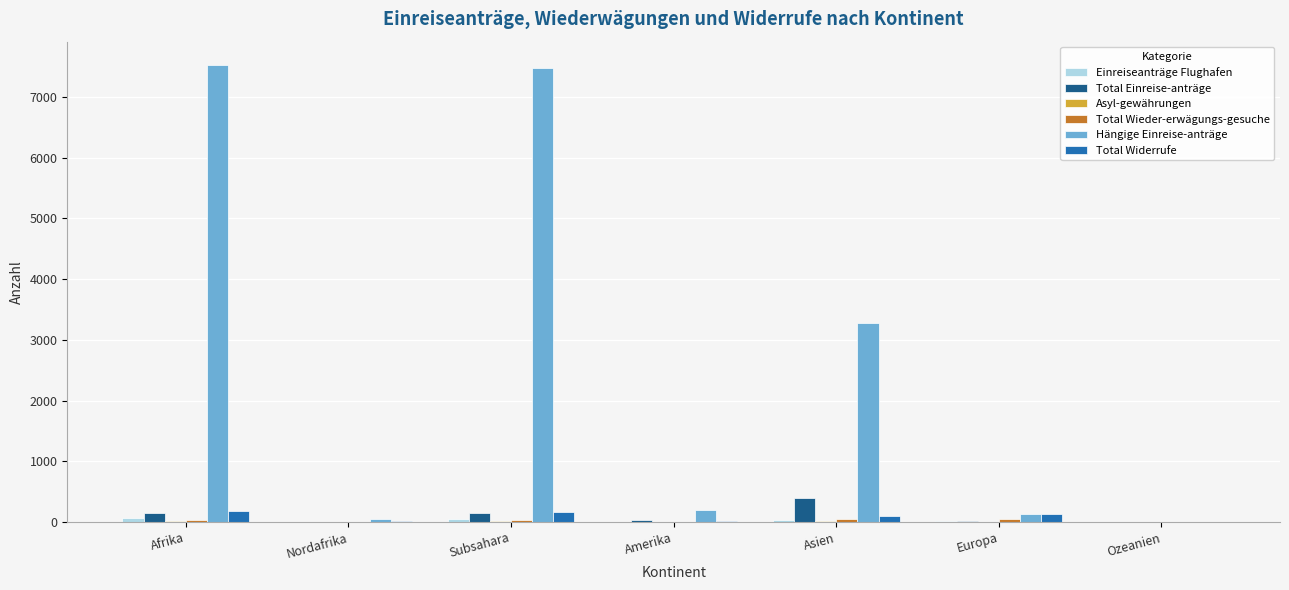

Between Asien and Europa, which series saw the biggest shift?

Hängige Einreise-anträge